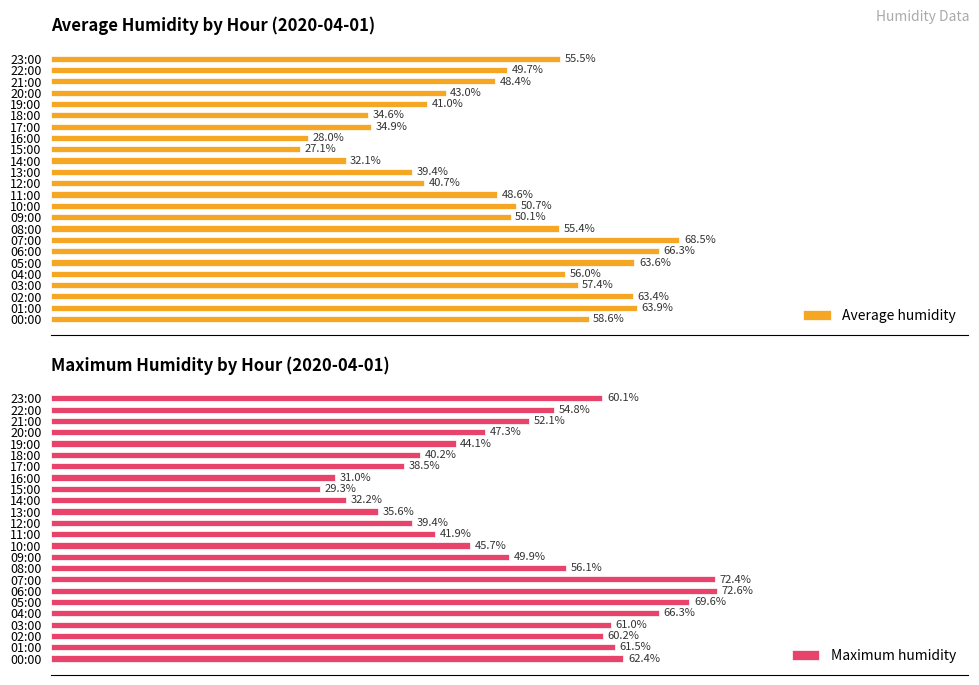

How many data points in Maximum humidity are above 52?

12